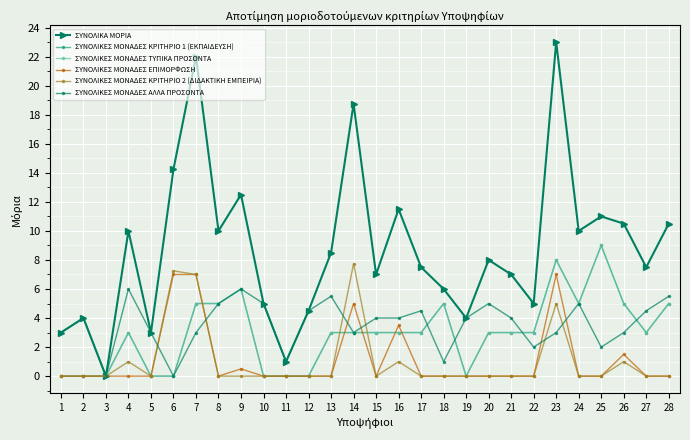

True or false: ΣΥΝΟΛΙΚΕΣ ΜΟΝΑΔΕΣ ΤΥΠΙΚΑ ΠΡΟΣΟΝΤΑ and ΣΥΝΟΛΙΚΕΣ ΜΟΝΑΔΕΣ ΑΛΛΑ ΠΡΟΣΟΝΤΑ intersect in this chart.

True